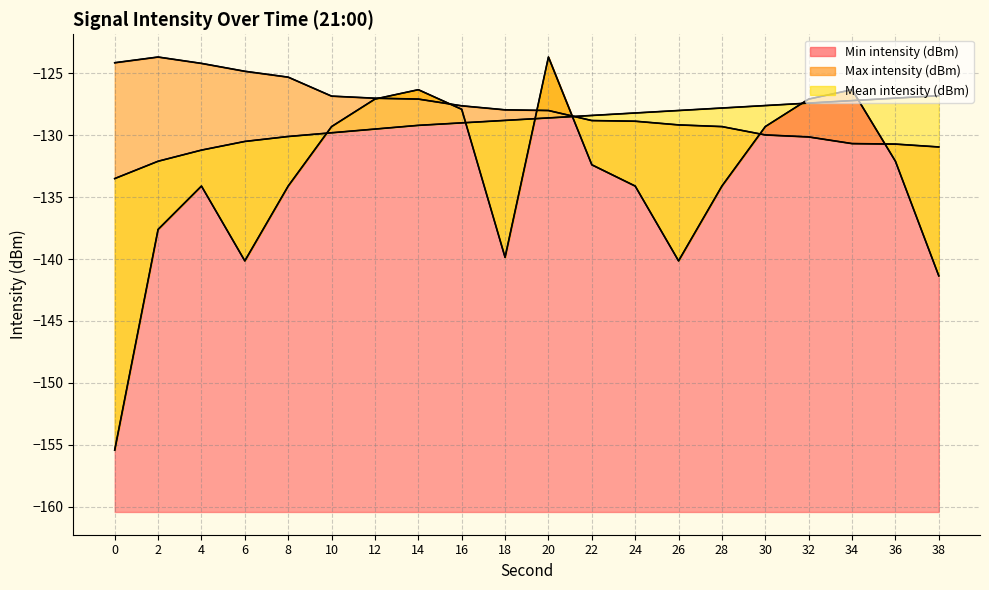

Where do Max intensity (dBm) and Min intensity (dBm) first cross each other?

12 and 14